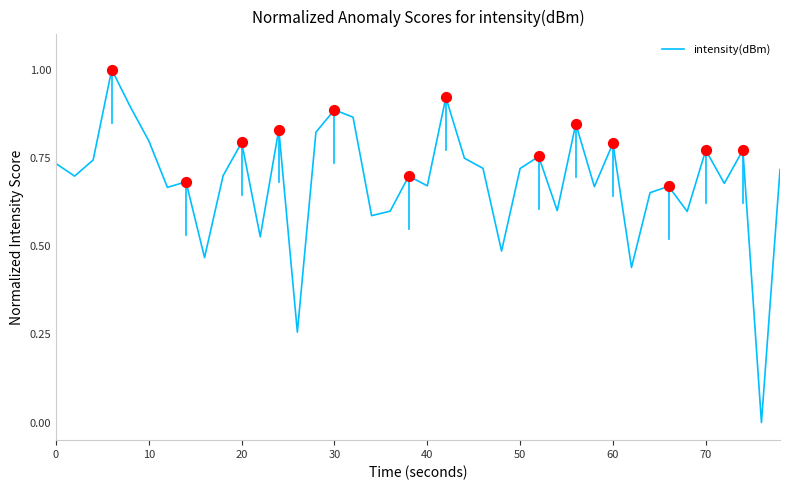

What is the greatest value displayed?

1.0